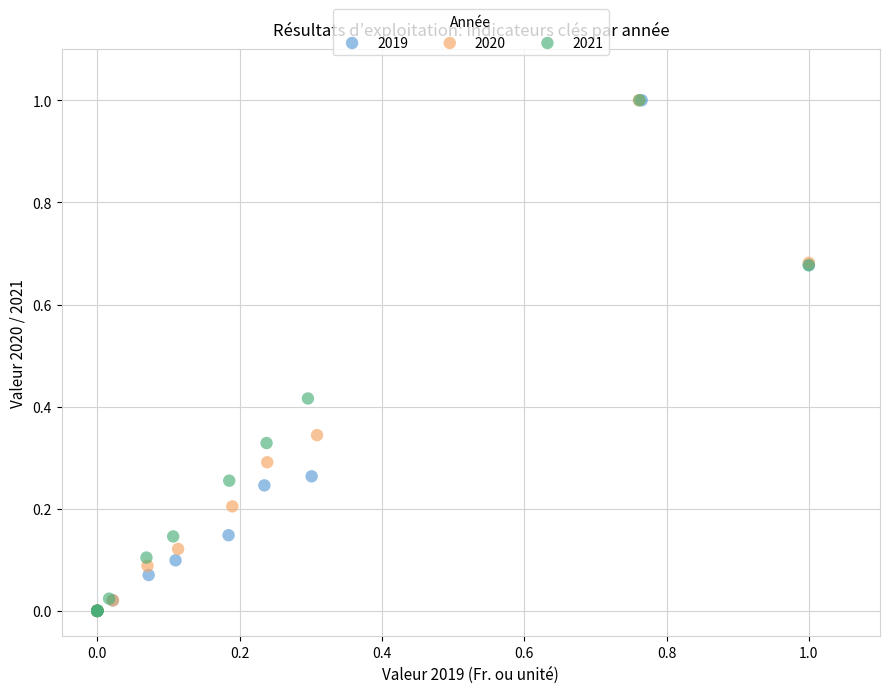

Which series has the largest Y range (max minus min)?

2021